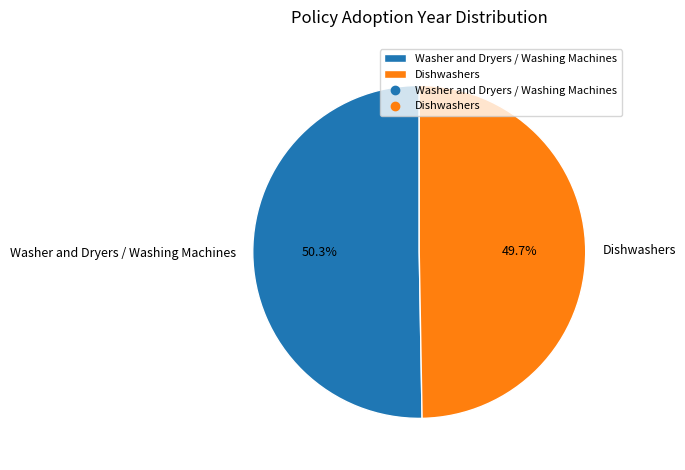

What is the smallest slice in the pie chart?

Dishwashers